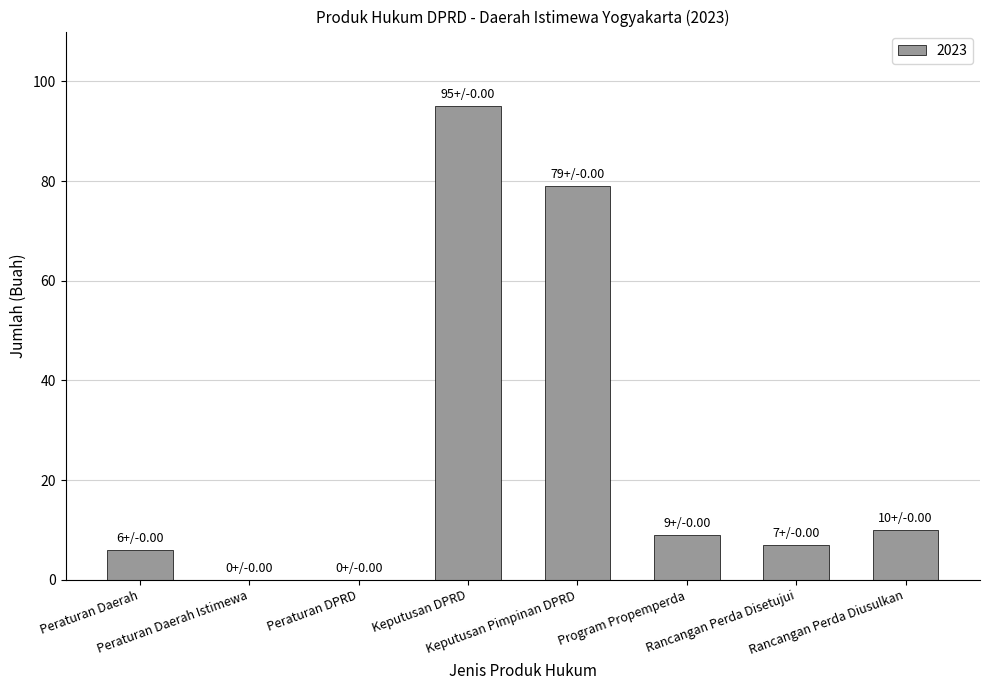

What is the sum of all values?

206